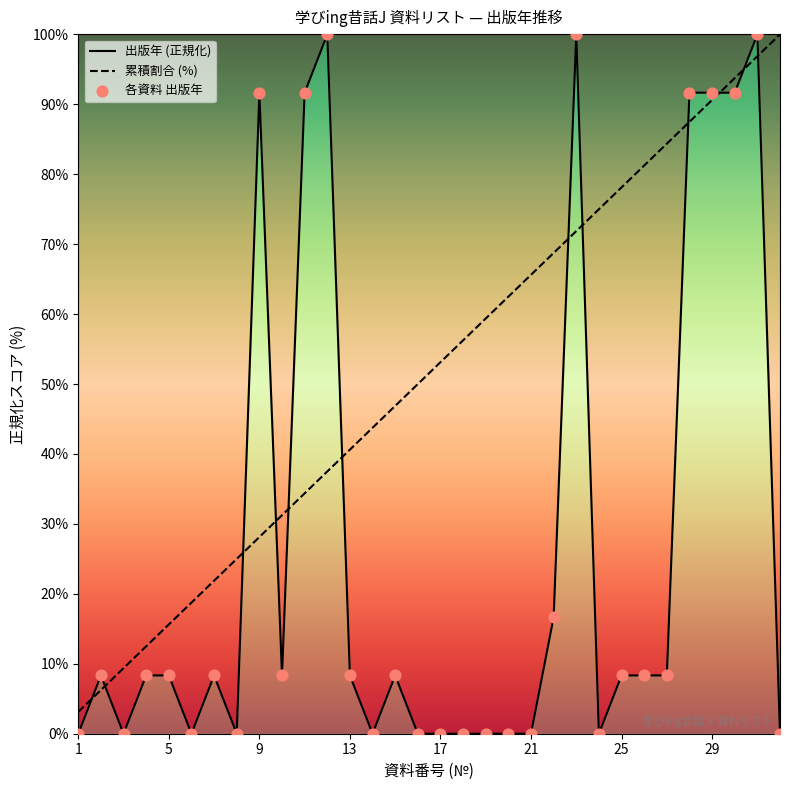

Which series has the widest spread of Y values?

出版年 (正規化)